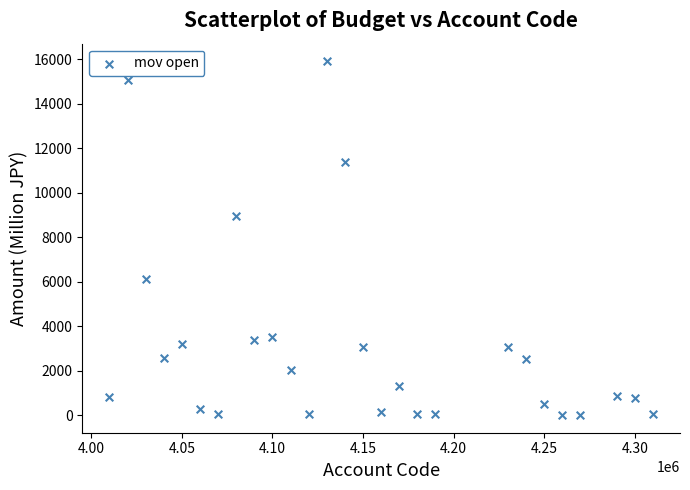

What is the range of X values (max minus min)?

300000.0